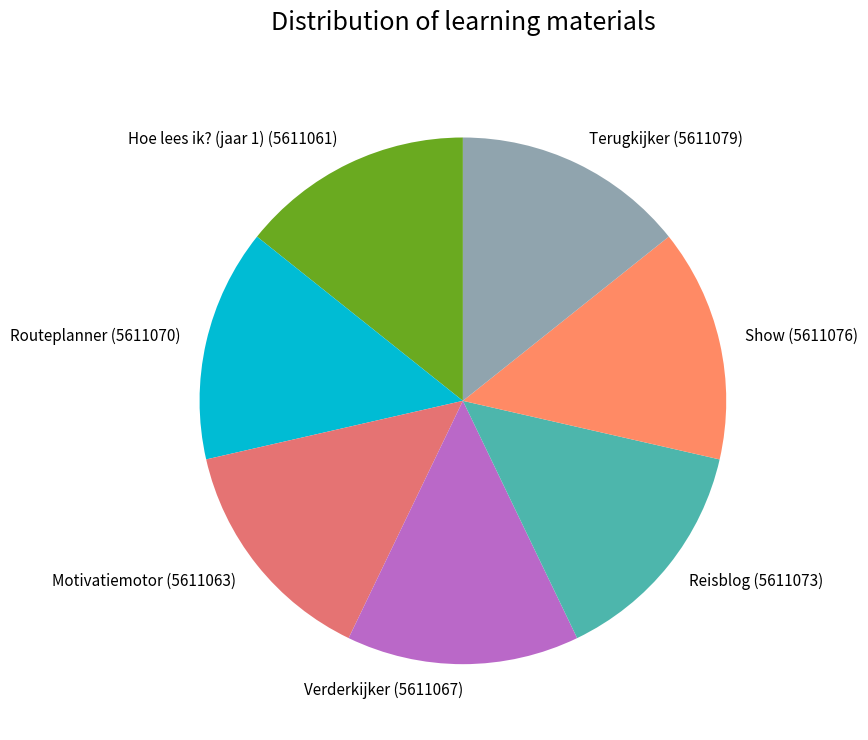

Is there any slice that represents more than half of the pie?

No